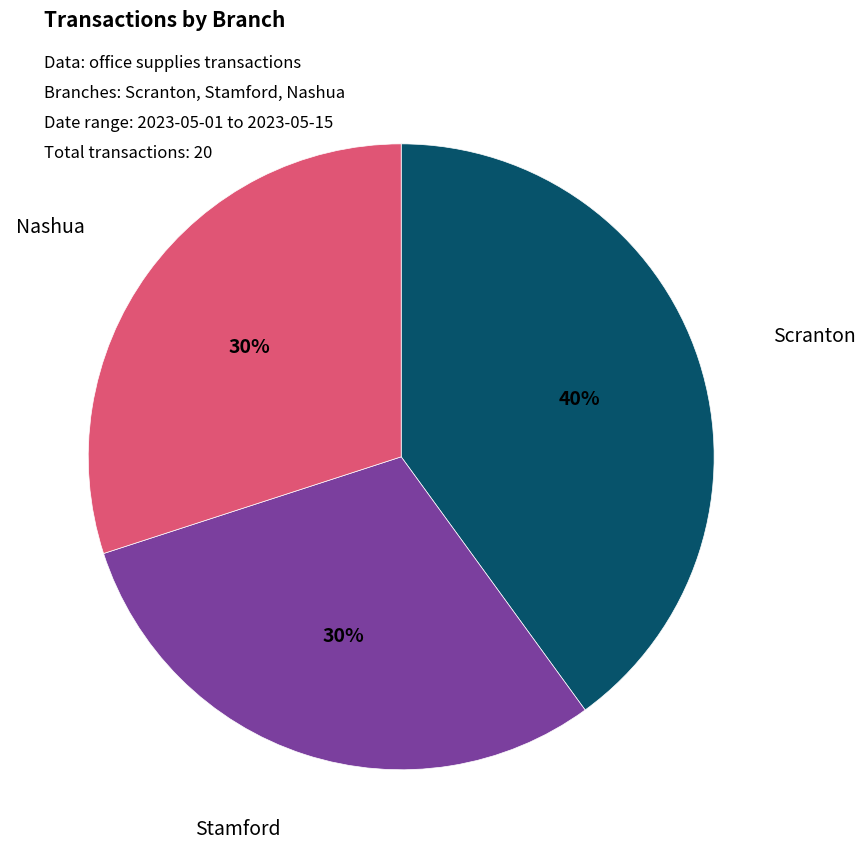

To the nearest percent, what is the average slice percentage?

33%